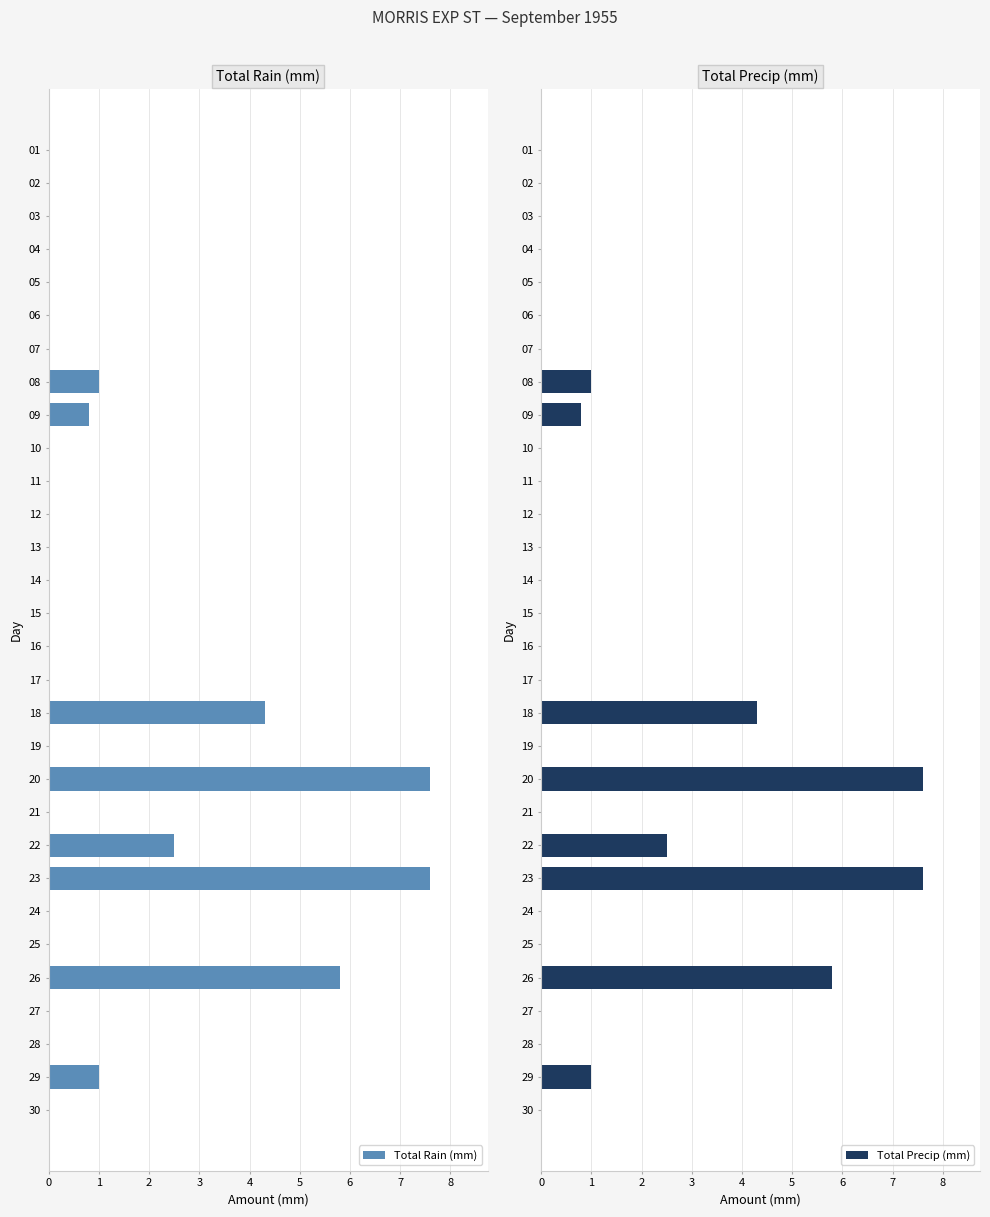

Is it true that Total Rain (mm) equals 3.0 at 21?

False